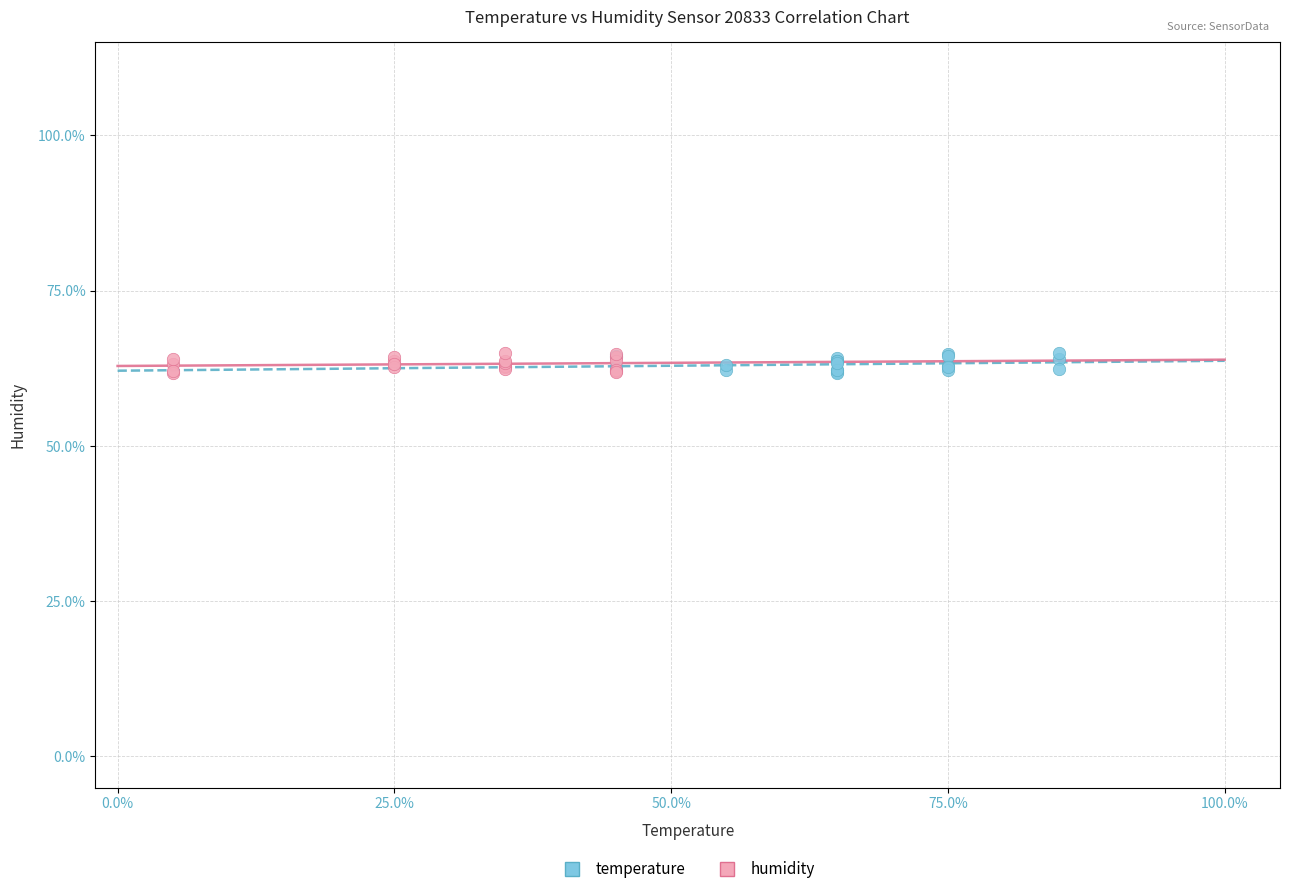

What are all the series names shown in the legend?

temperature, humidity